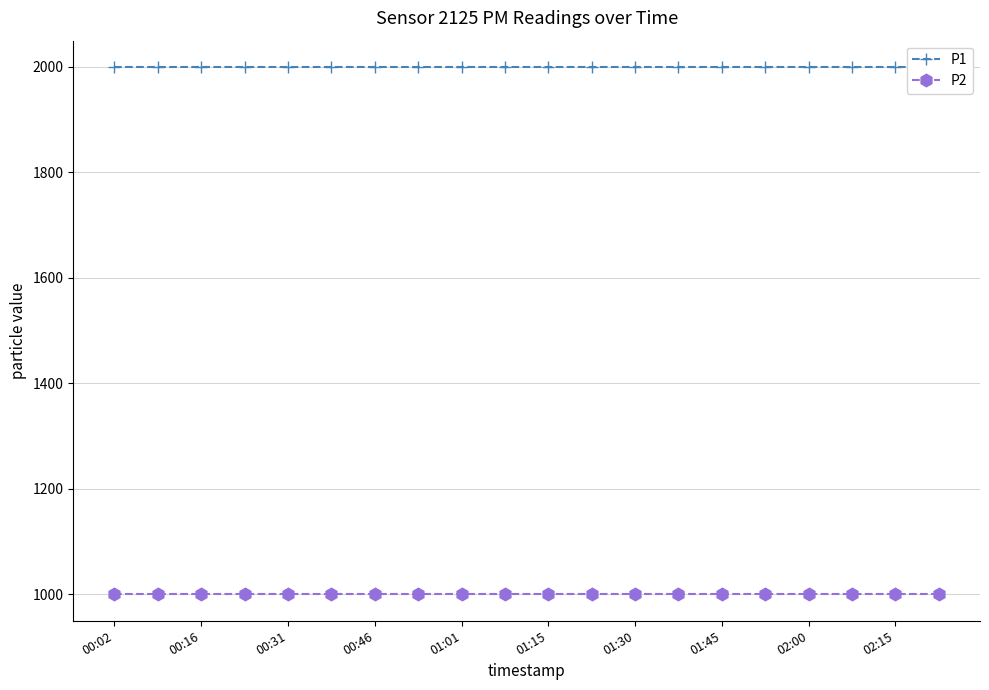

Is this an area chart (filled region under the line)?

No